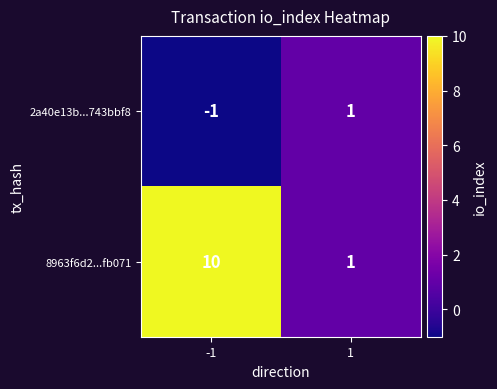

What is the sum of all 8963f6d2...fb071 values?

11